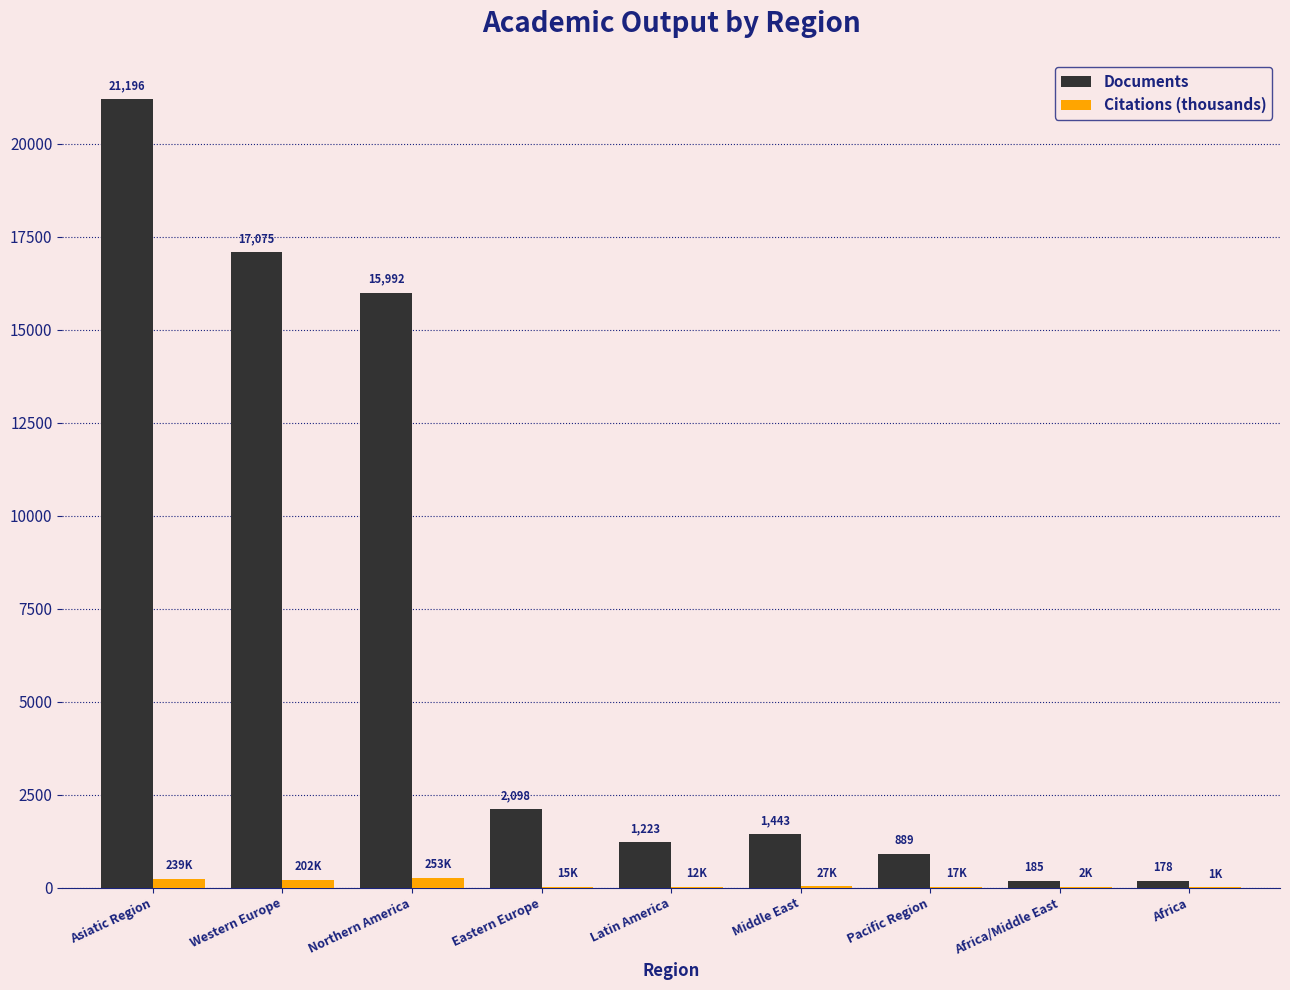

Between Asiatic Region and Africa, which series saw the biggest shift?

Documents